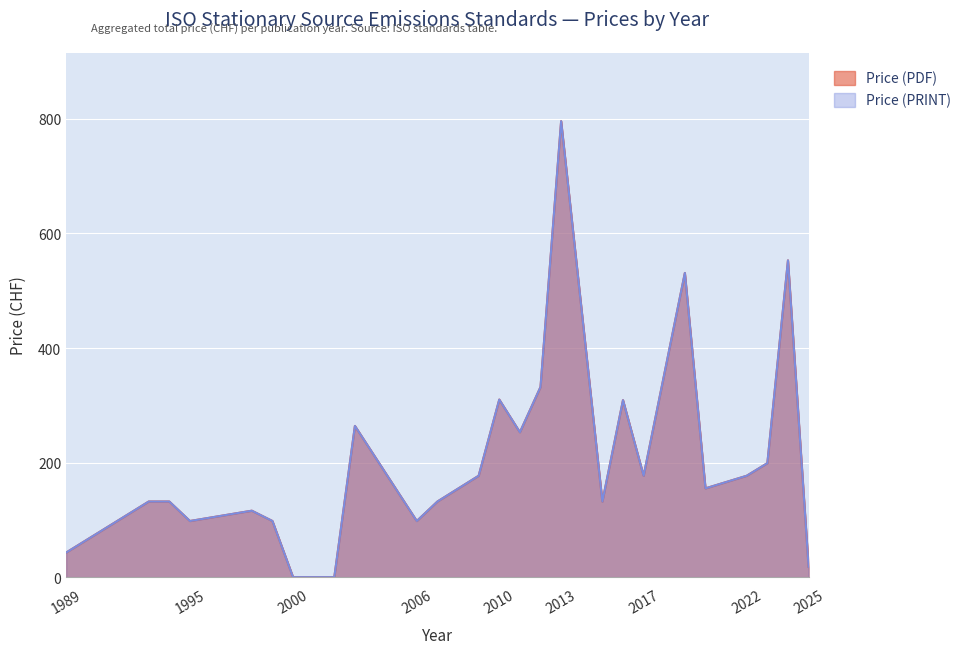

True or false: Price (PDF) and Price (PRINT) intersect in this chart.

False